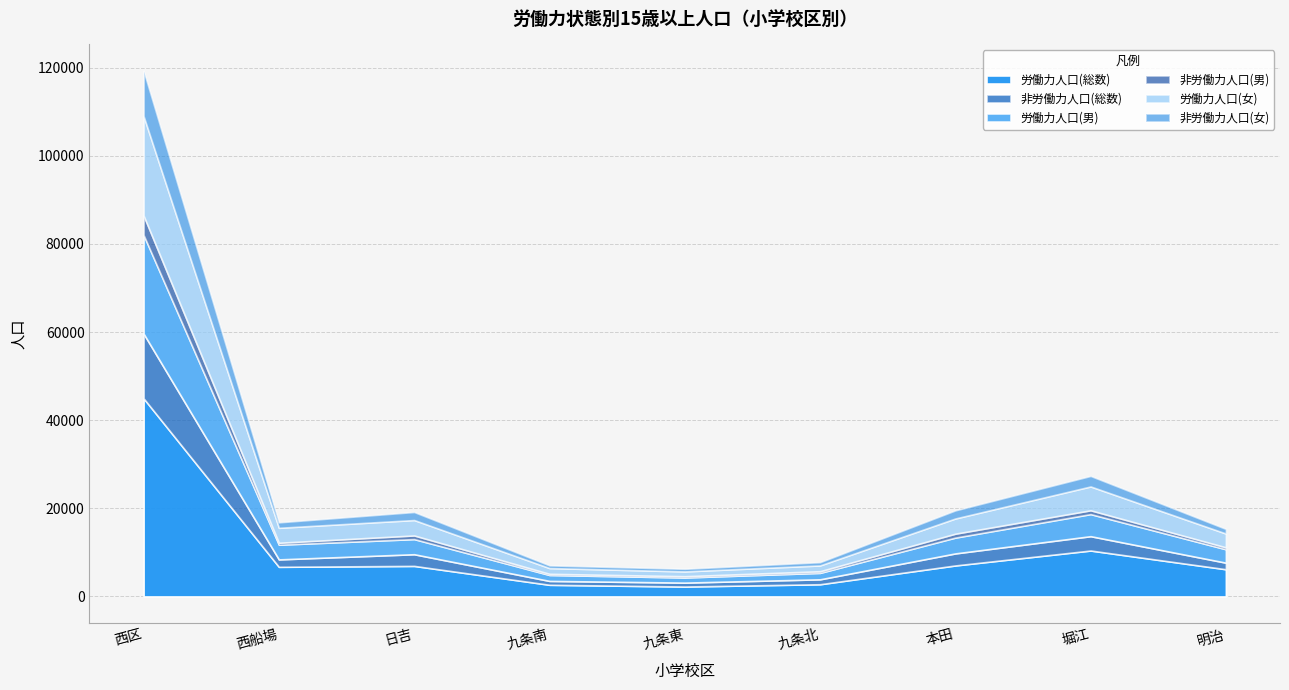

In 非労働力人口(総数), how many points are lower than both neighbors (excluding endpoints)?

2